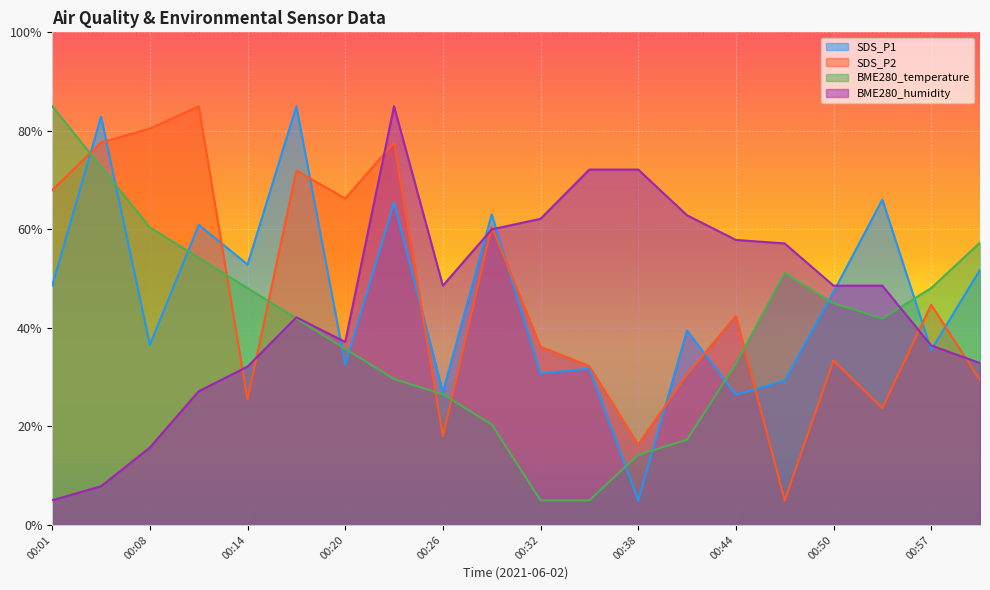

What is the label of the 20th point from the left?

01:00